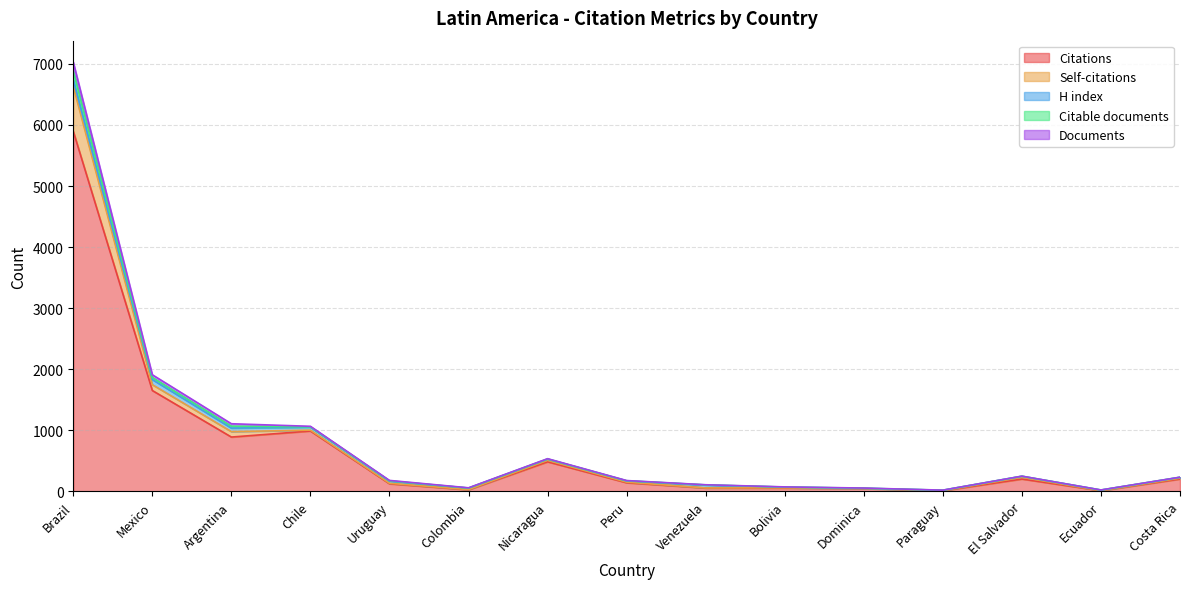

True or false: Documents and Citable documents cross at least once.

False